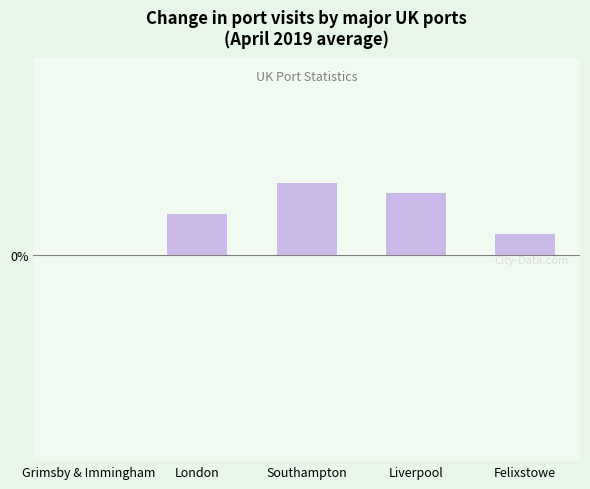

What is the difference between the second highest and minimum values?

6